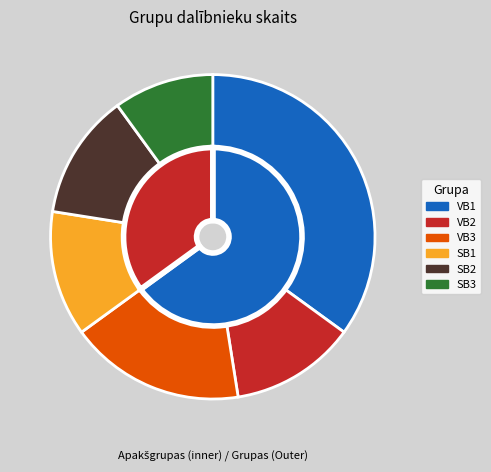

Is there a majority slice in this chart?

No